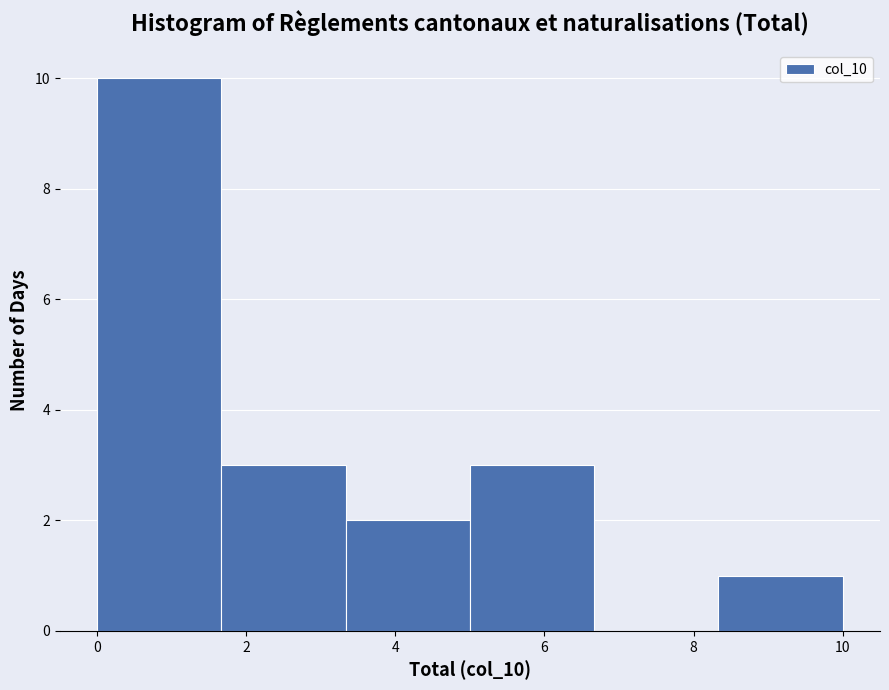

Which range on the x-axis has the tallest bar?

0.0 to 1.6